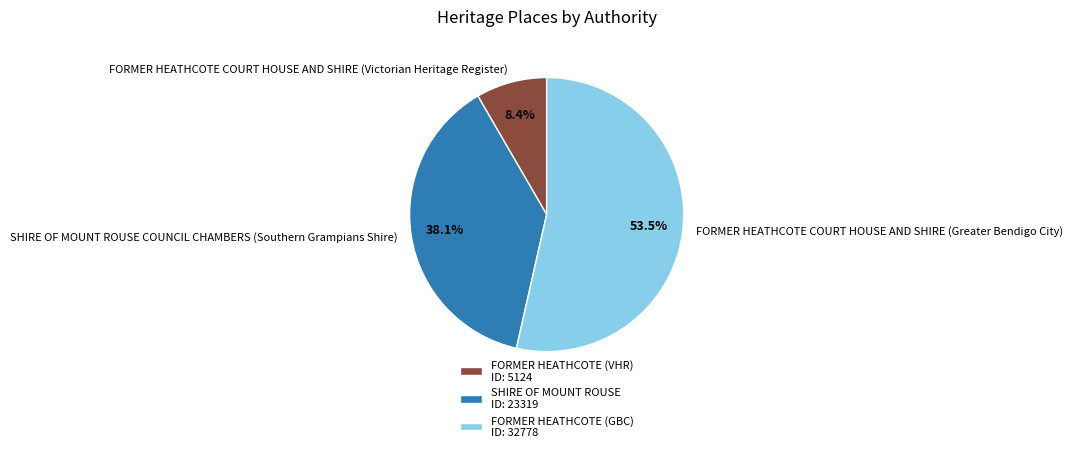

Which slice represents more than half of the pie?

FORMER HEATHCOTE COURT HOUSE AND SHIRE (Greater Bendigo City)